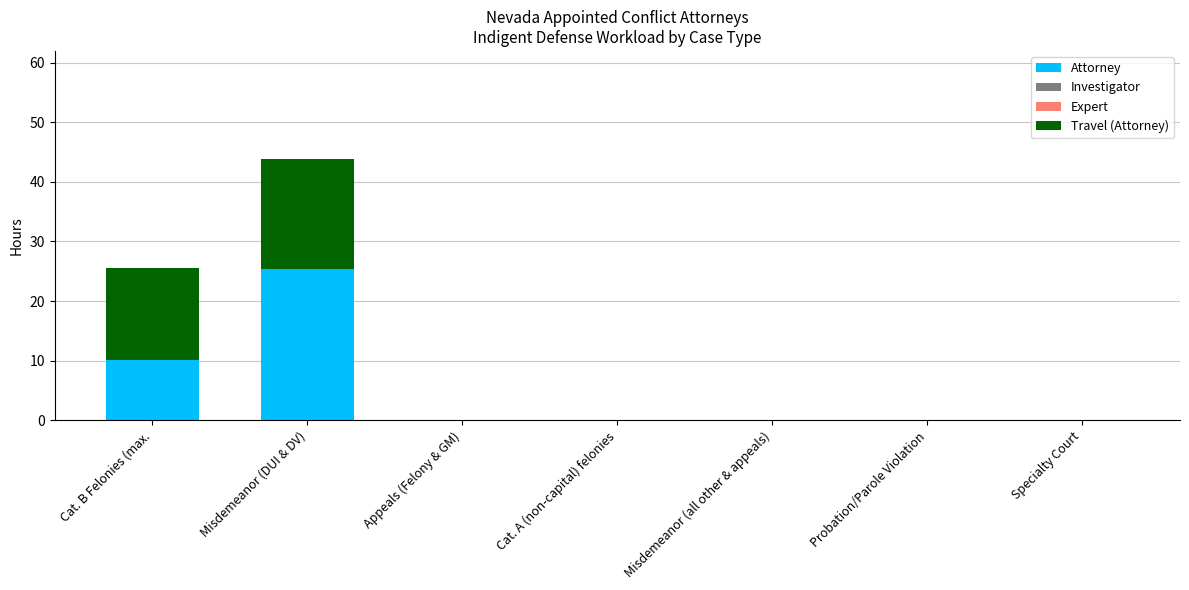

At which category is the sum across all series the highest?

Misdemeanor (DUI & DV)